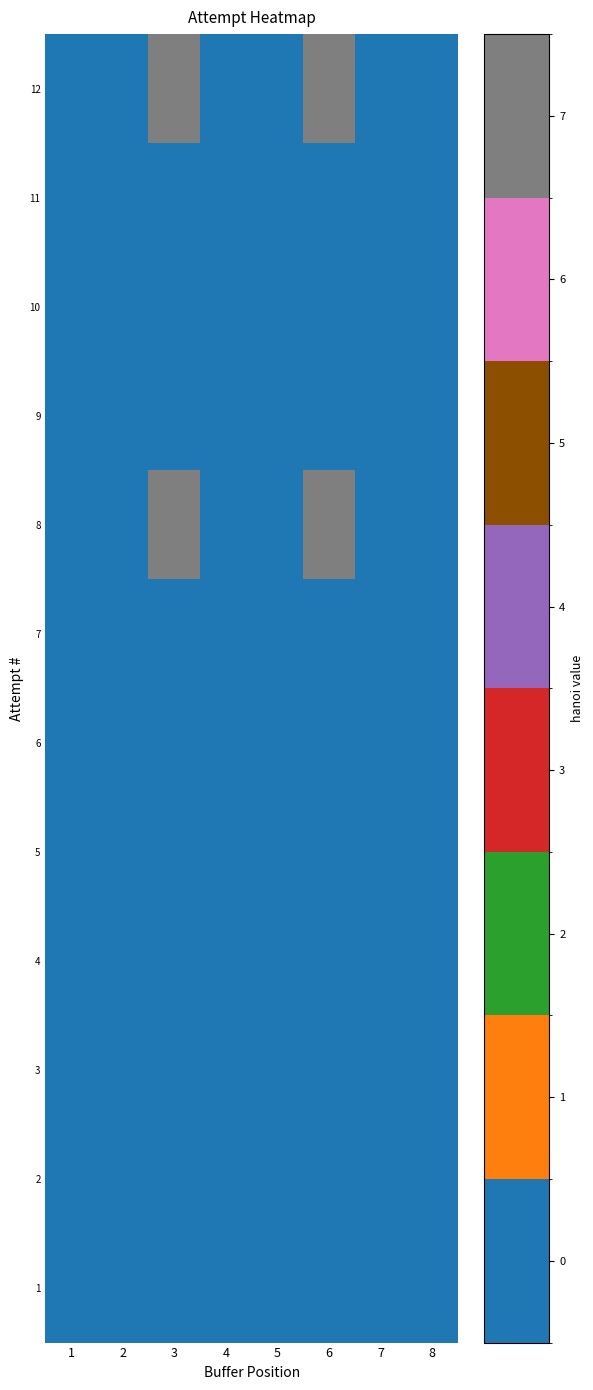

At how many categories does at least one series exceed 3?

2